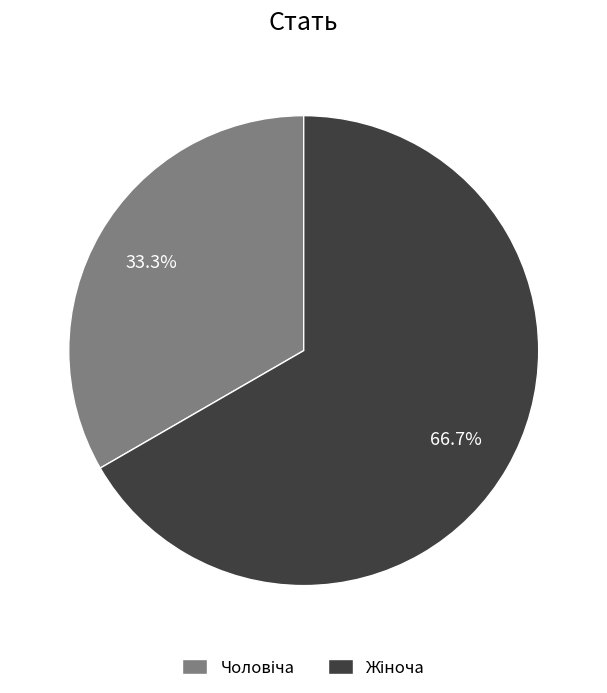

To the nearest percent, what is the difference between the largest and smallest slice percentages?

33%